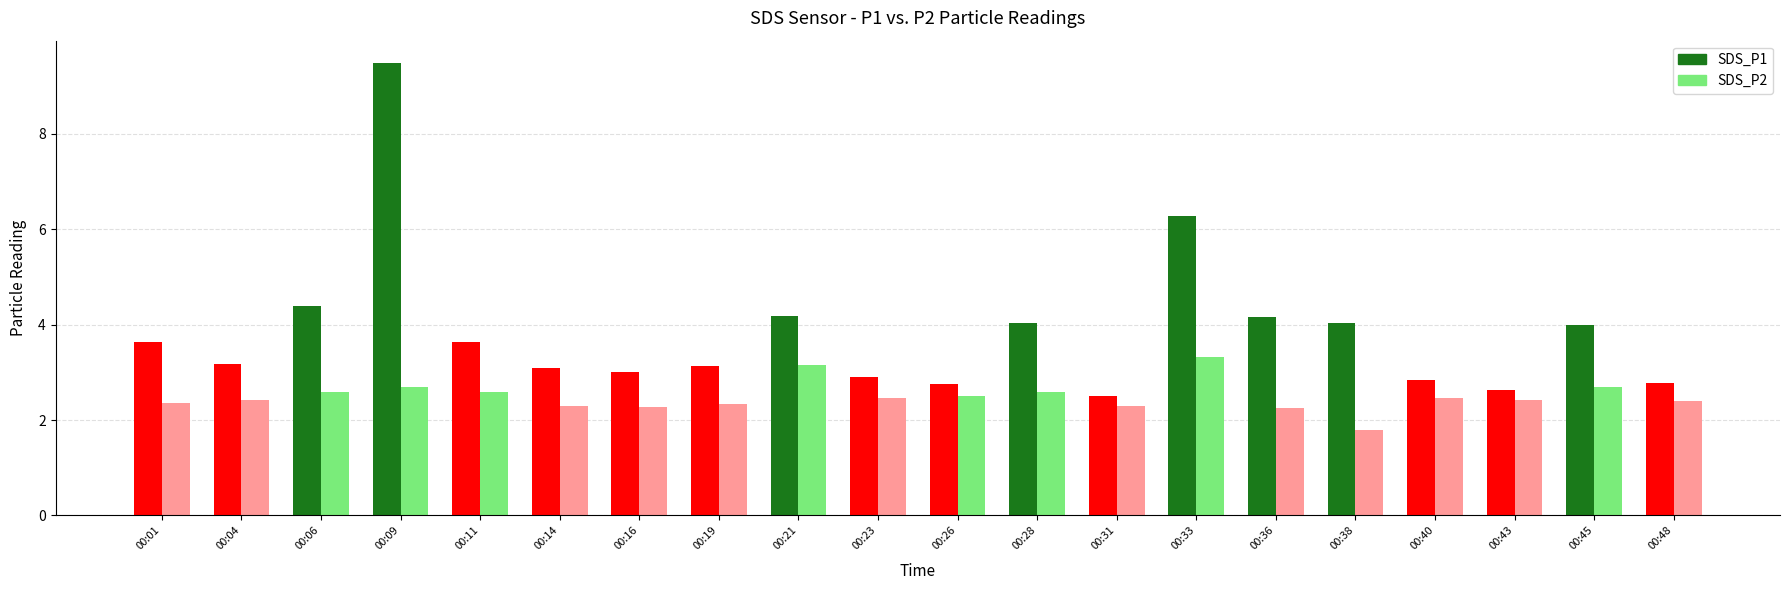

What is the average value of the SDS_P2 series?

2.5